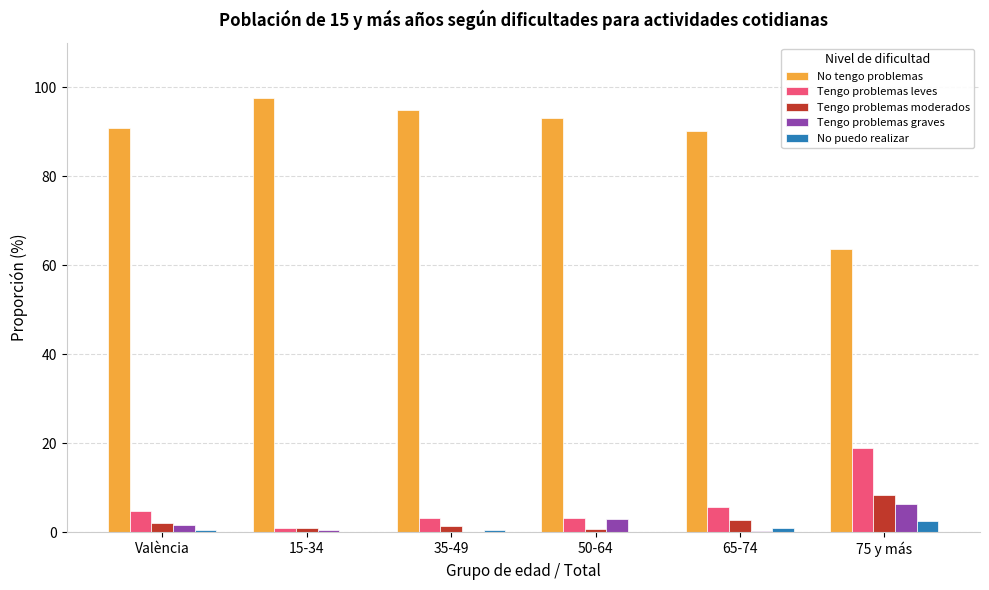

Which label corresponds to the largest value in the chart?

15-34